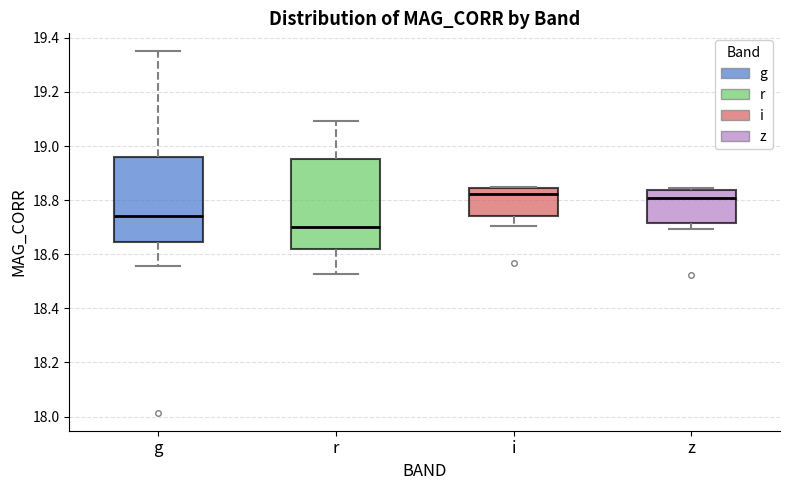

Which box's median line is the lowest?

r